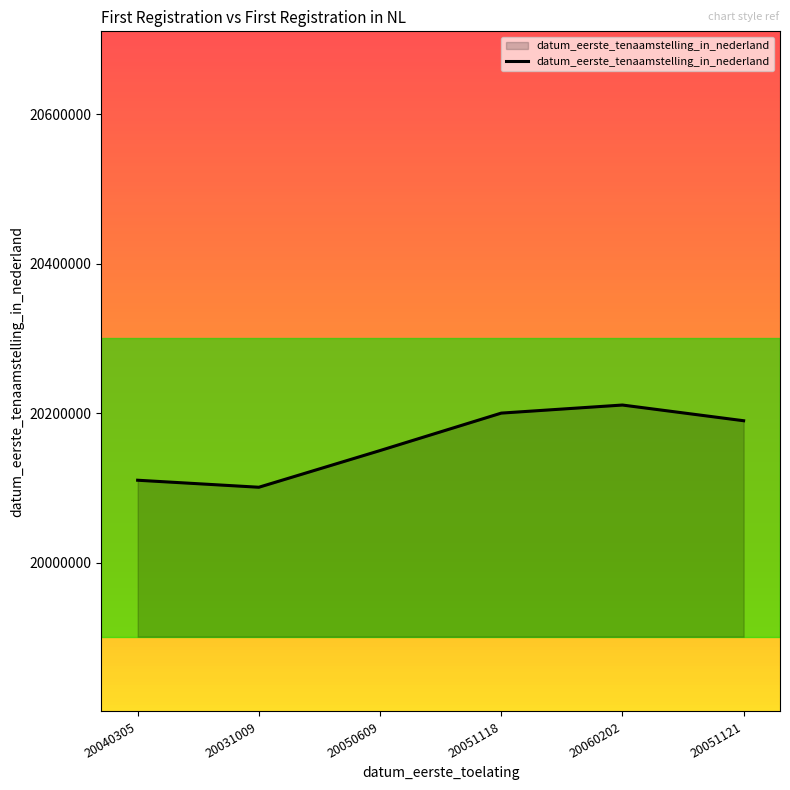

How many categories are shown in the chart?

6